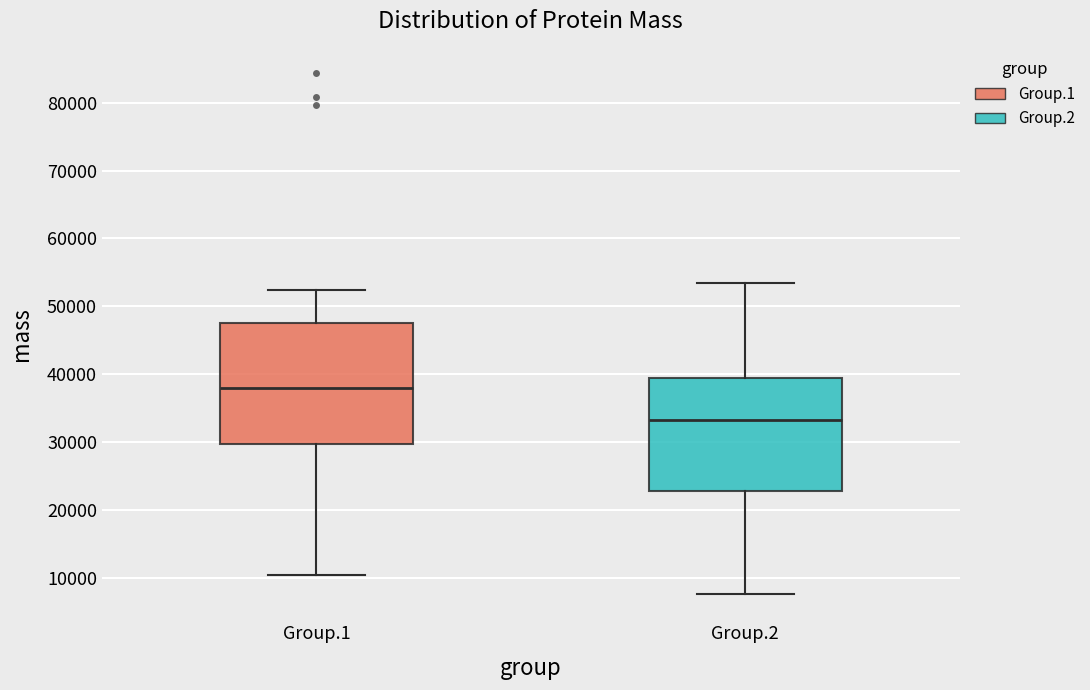

Where does the median line of the box for Group.1 sit on the y-axis? The values are not printed on the chart, so give them approximately, as read against the axis.

38000